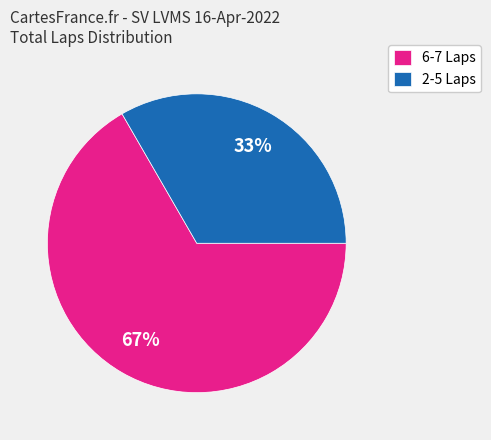

Does any single category account for the majority?

Yes